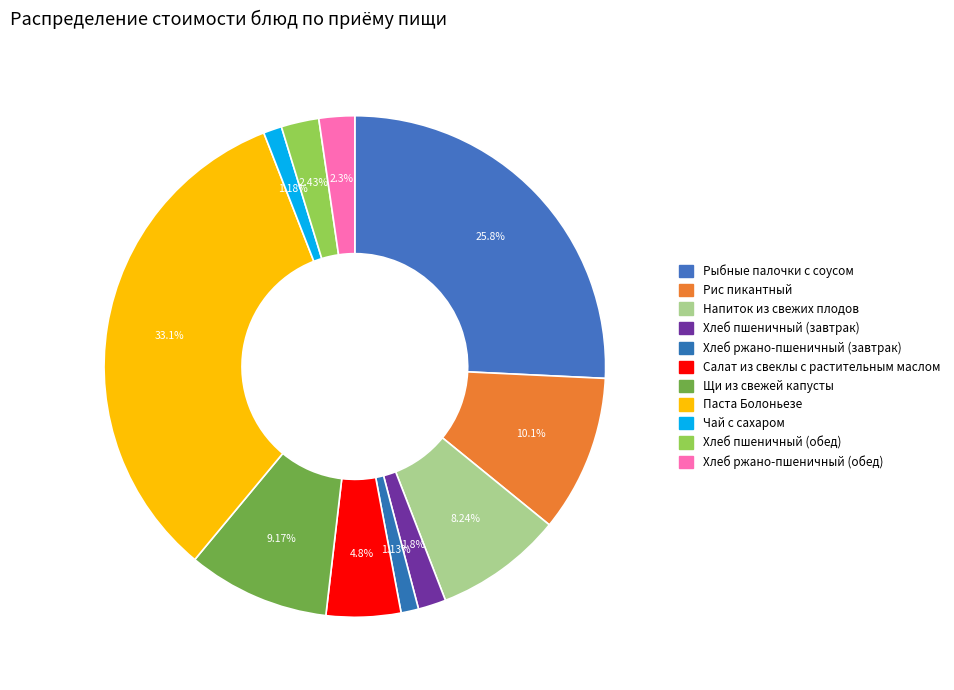

Count the number of slices in the pie.

11